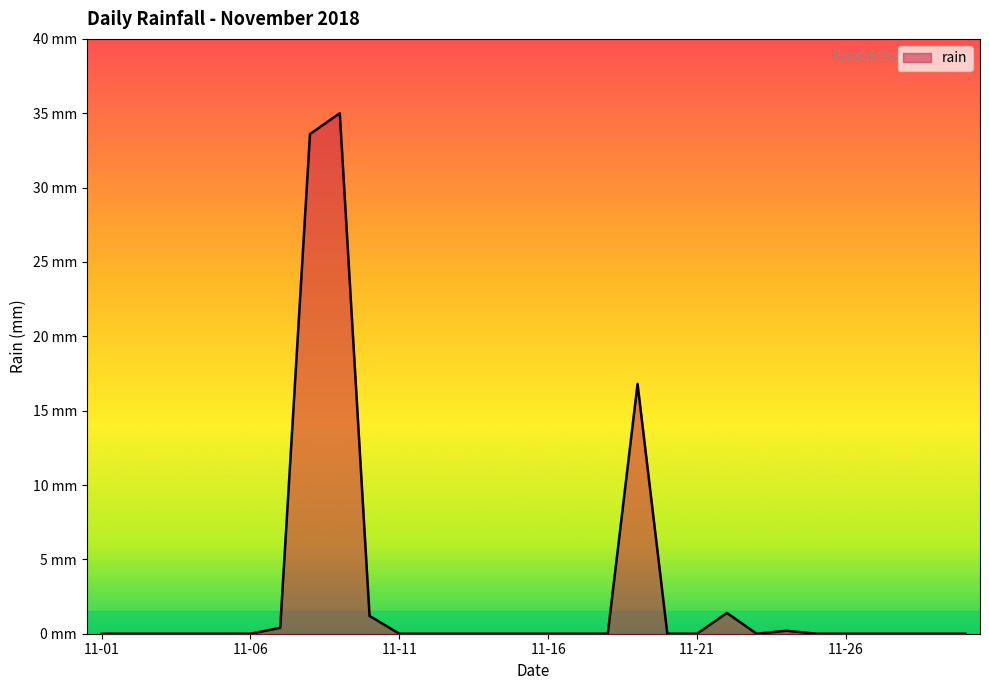

True or false: the data has more than 0 interior local peaks.

True